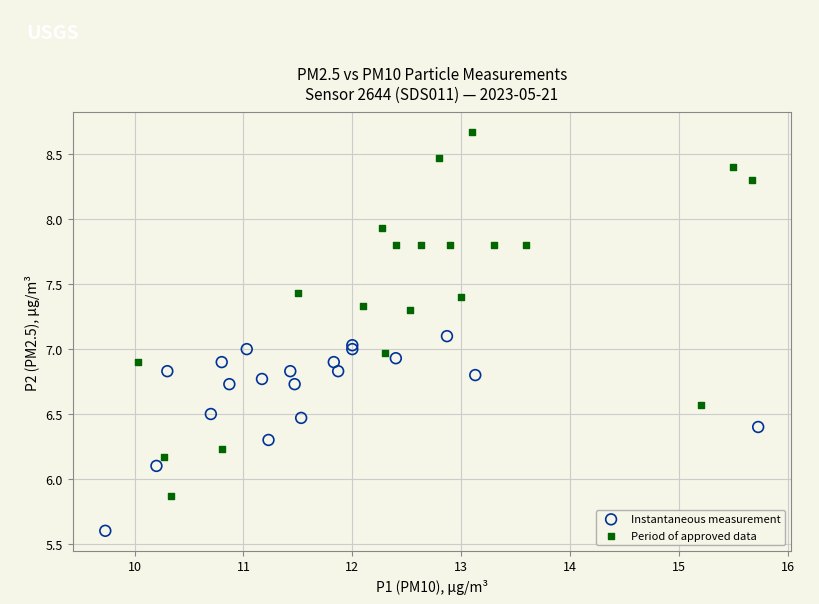

Which series contains the lowest Y value?

Instantaneous measurement